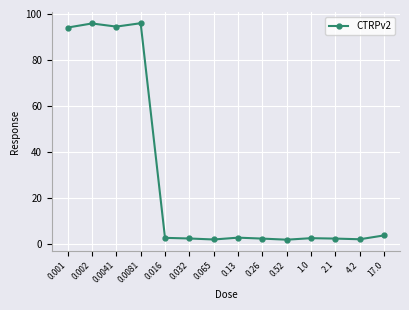

What is the sum of all values?

404.3